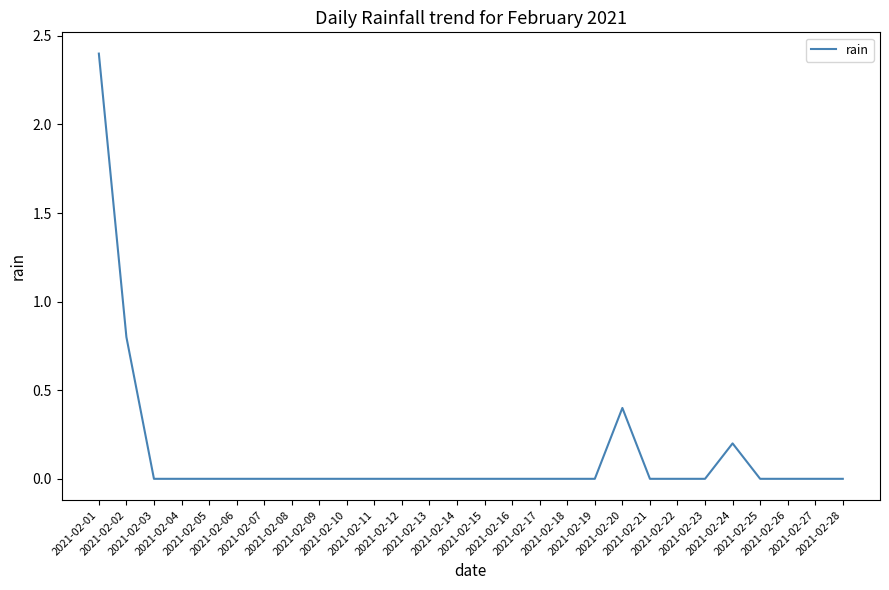

What is the maximum value shown in the chart?

2.4